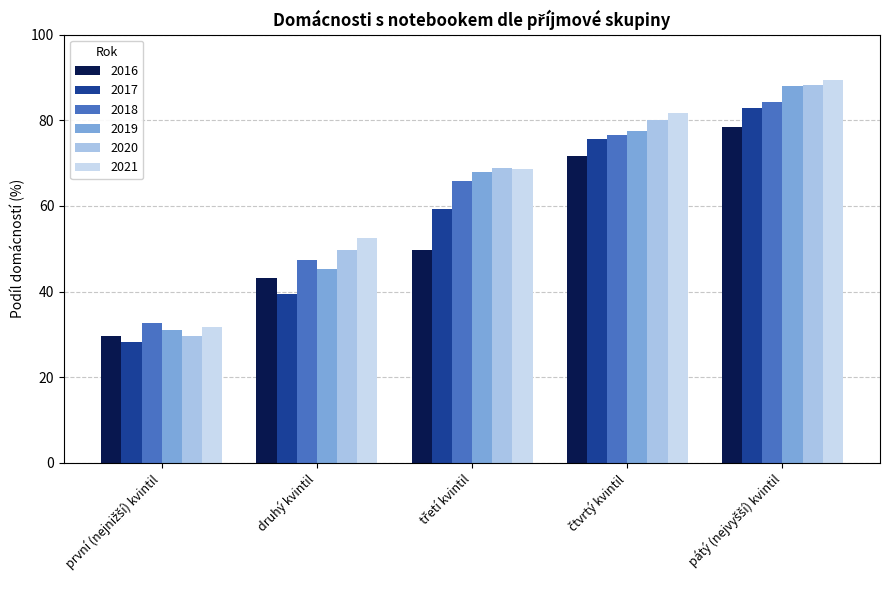

What position from the right is první (nejnižší) kvintil?

5